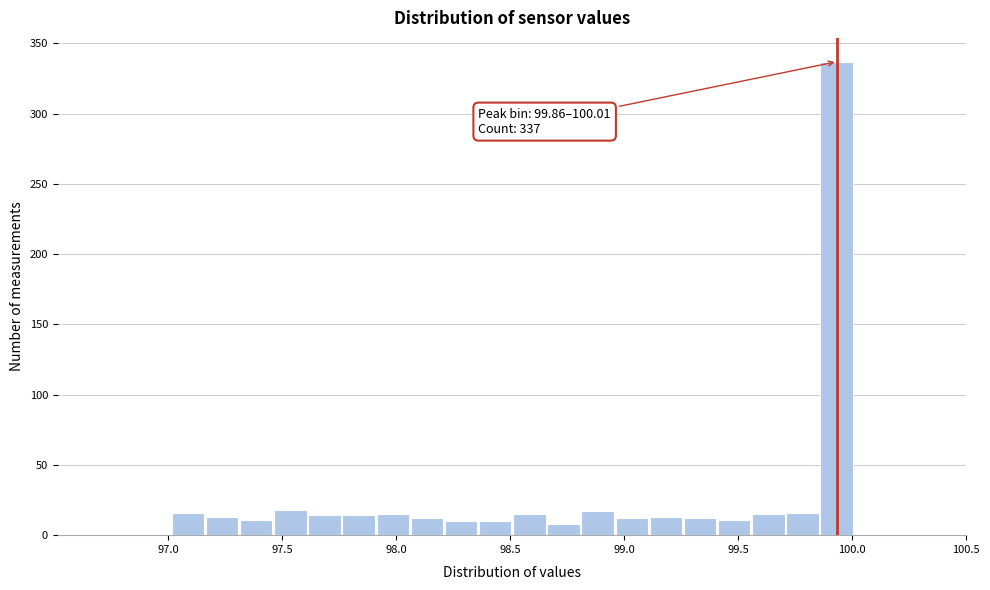

Read against the x-axis, roughly where is the centre of the tallest bar?

99.95